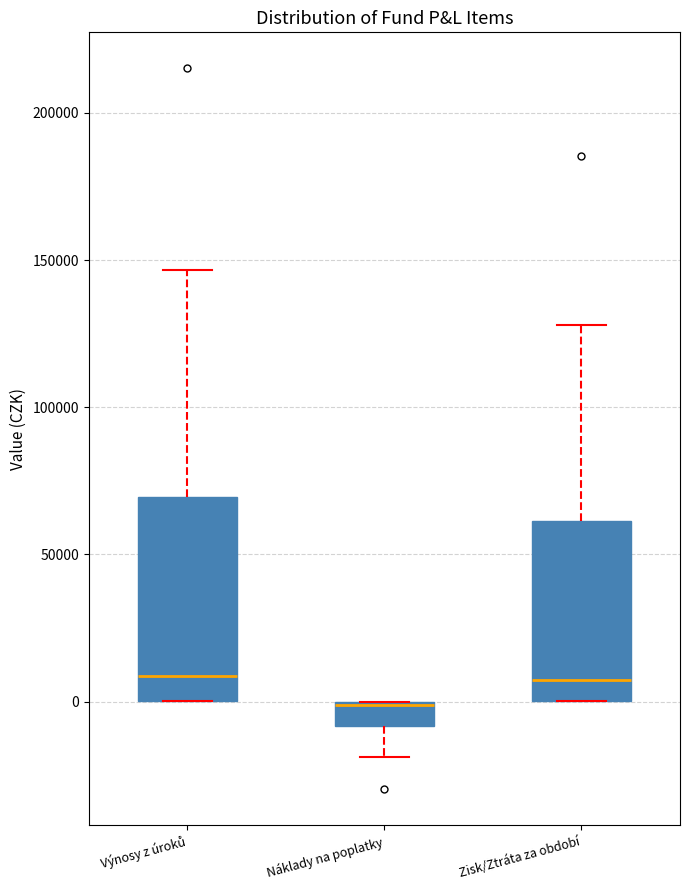

Reading left to right, transcribe this box plot: for each box, give where its median line is, the range the box spans, and where its two whiskers end, as read against the y-axis. The values are not printed on the chart, so give them approximately, as read against the axis.

Výnosy z úroků: median 10000, box 0 to 70000, whiskers 0 to 145000
Náklady na poplatky: median 0, box -10000 to 0, whiskers -20000 to 0
Zisk/Ztráta za období: median 5000, box 0 to 60000, whiskers 0 to 130000